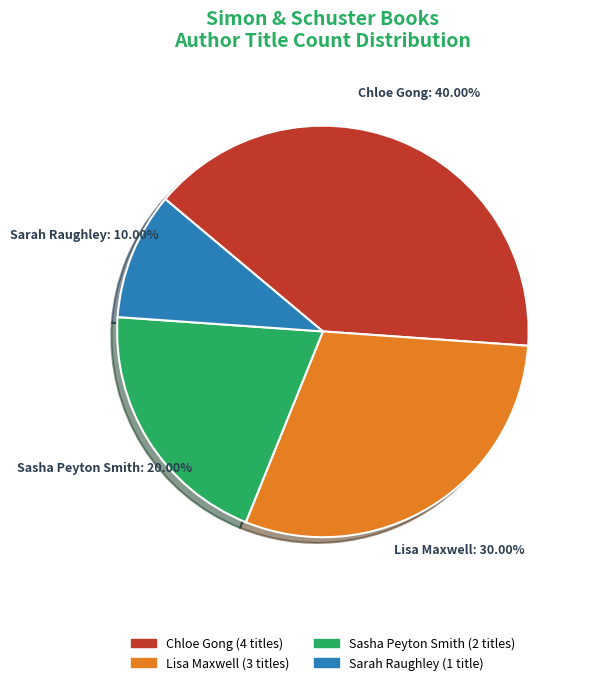

Is there any slice that represents more than half of the pie?

No